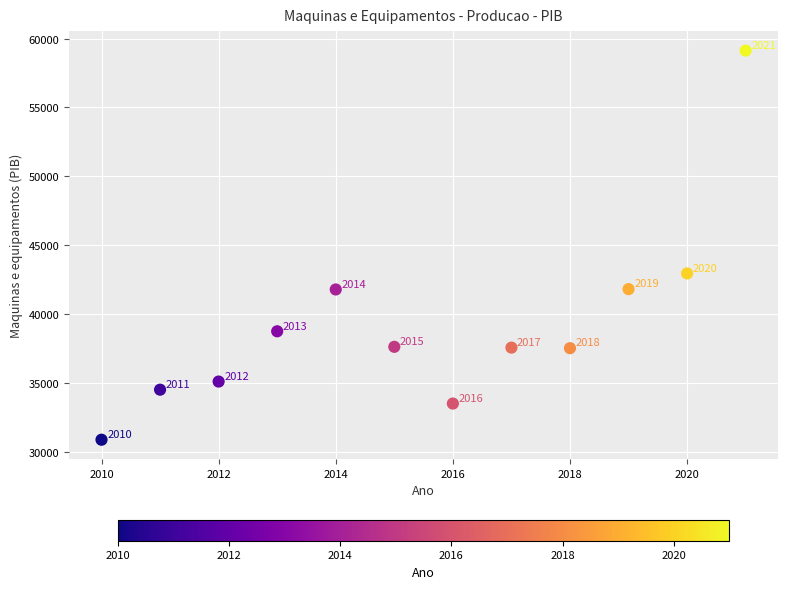

What is the range of Y values (max minus min)?

28220